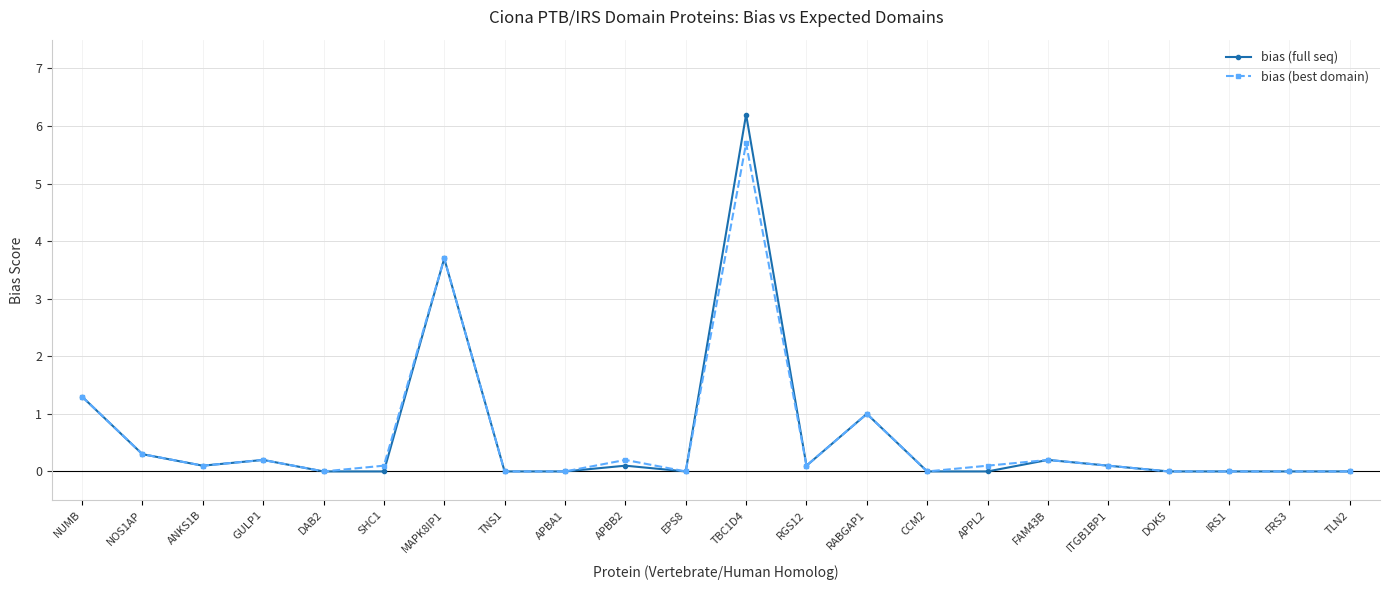

Which series has the widest spread of values?

bias (full seq)